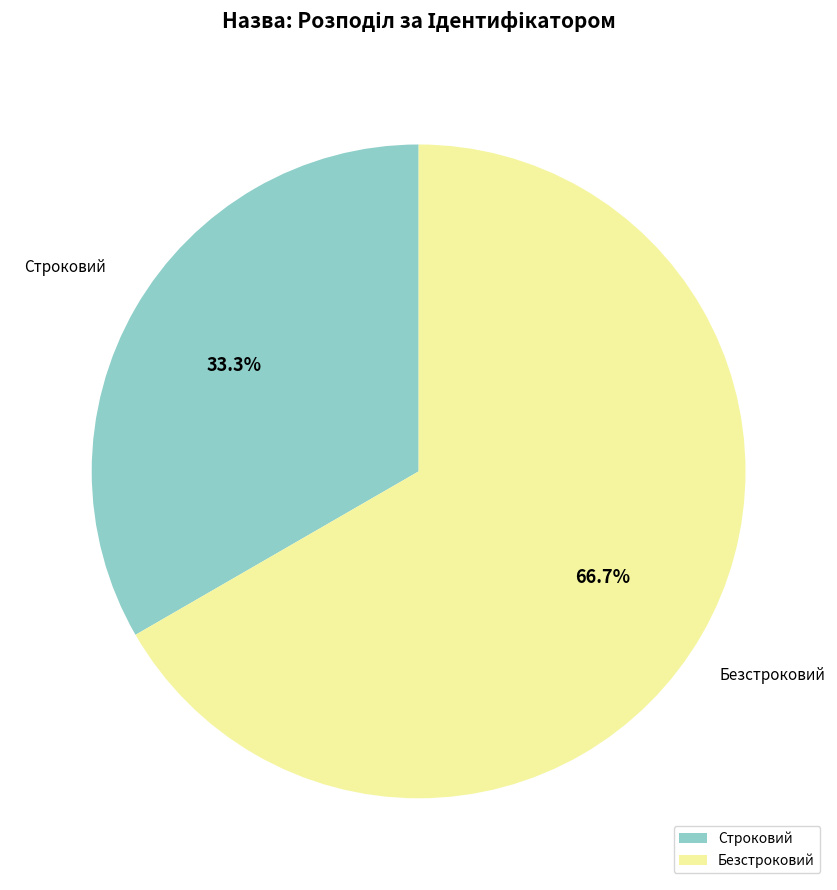

What percentage is the Безстроковий slice, to the nearest percent?

67%